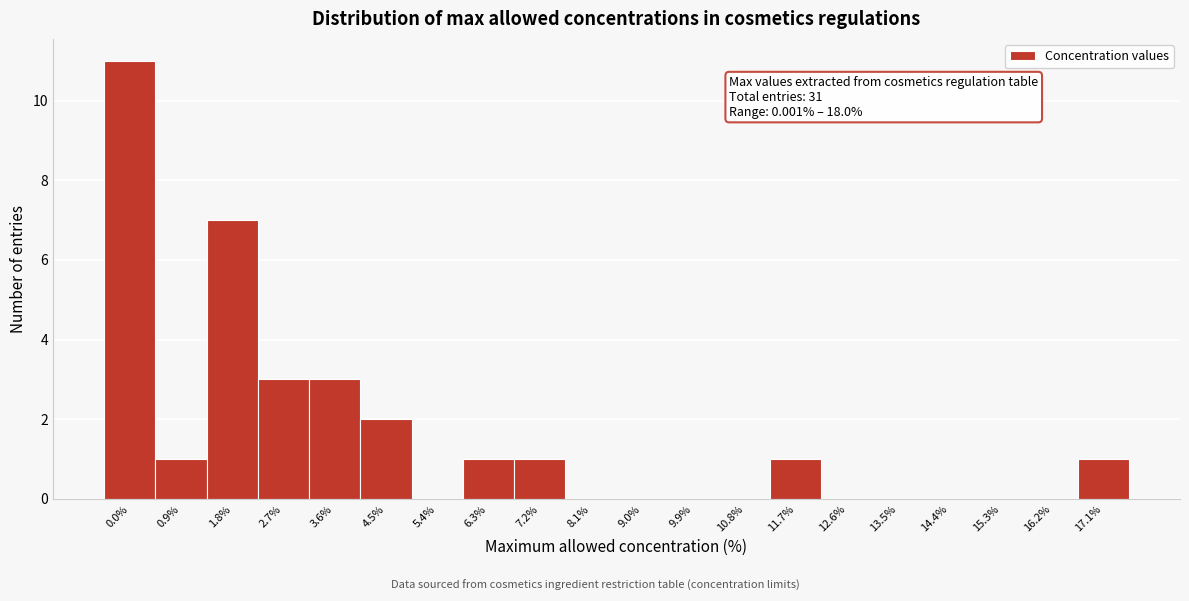

Reading left to right, extract all data points from this chart.

0.0%=11	0.9%=1	1.8%=7	2.7%=3	3.6%=3	4.5%=2	5.4%=0	6.3%=1	7.2%=1	8.1%=0	9.0%=0	9.9%=0	10.8%=0	11.7%=1	12.6%=0	13.5%=0	14.4%=0	15.3%=0	16.2%=0	17.1%=1